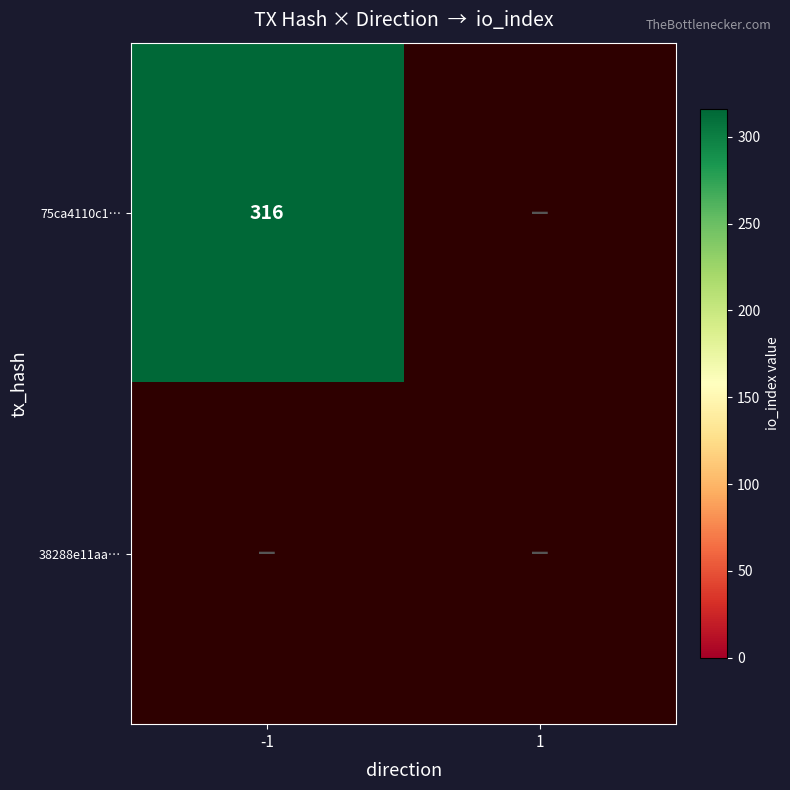

Is the value of -1 at 0 greater than the value of 1 at 1?

Yes